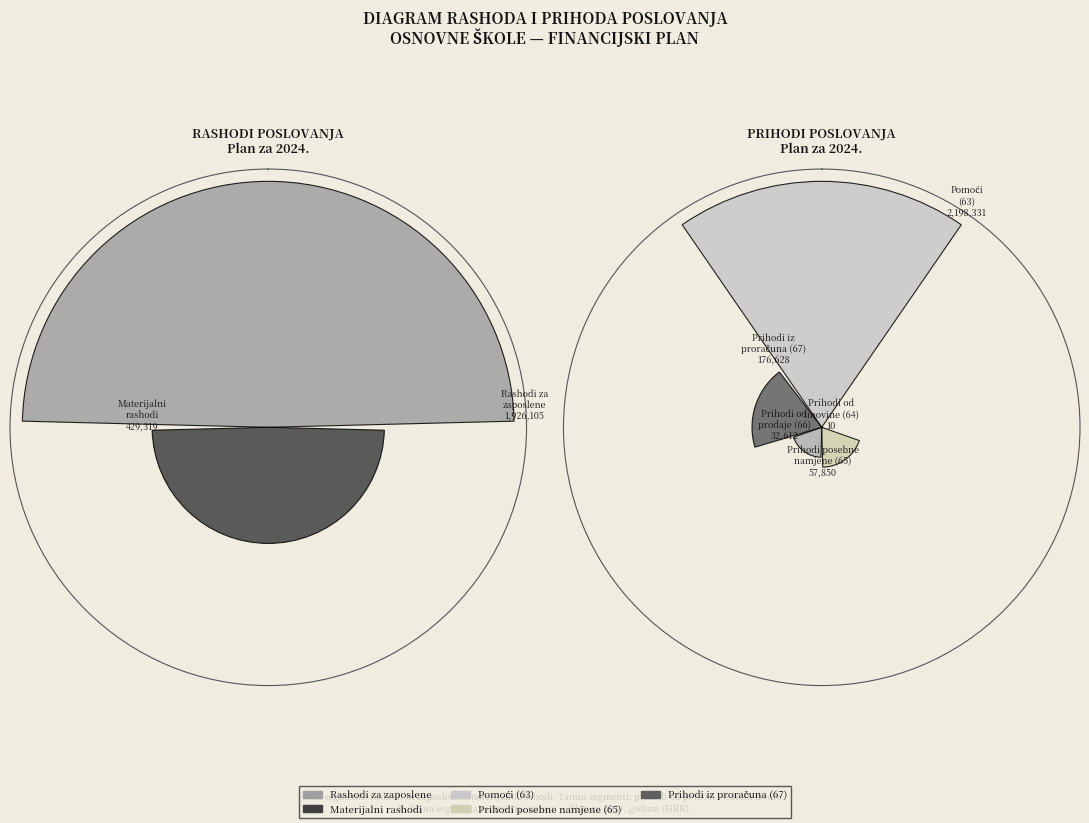

How many slices are in this pie chart?

5